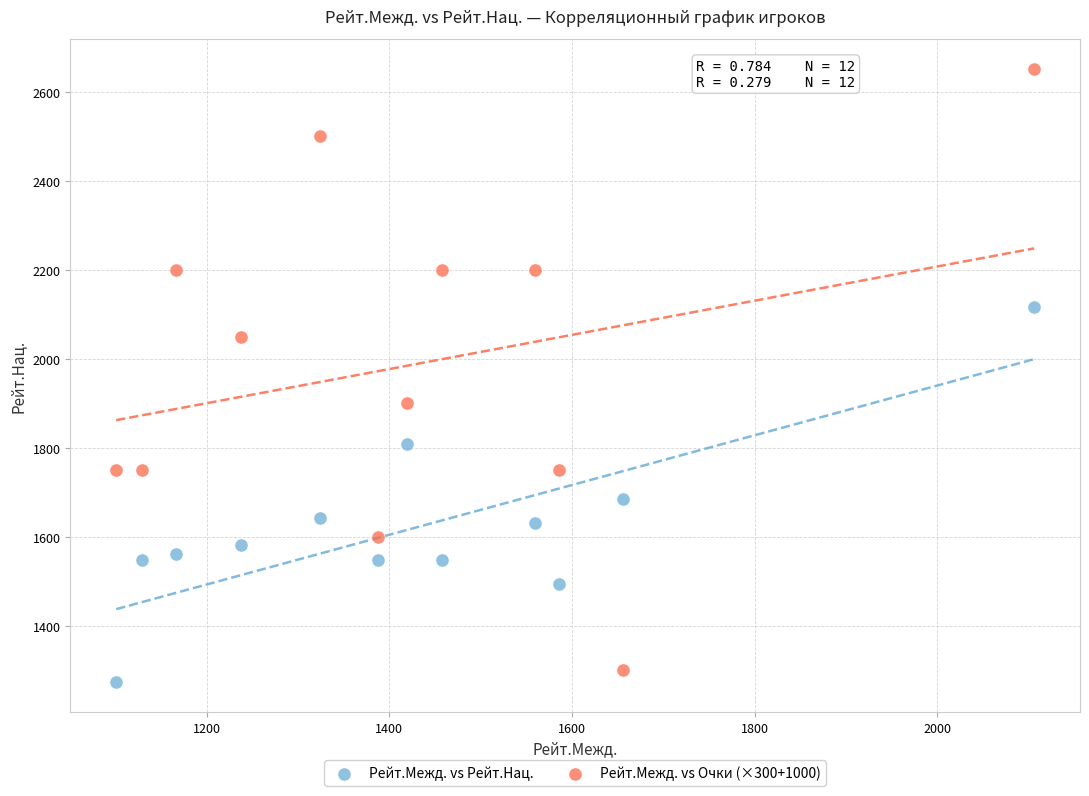

Across all data points, what is the range of X values (max minus min)?

1005